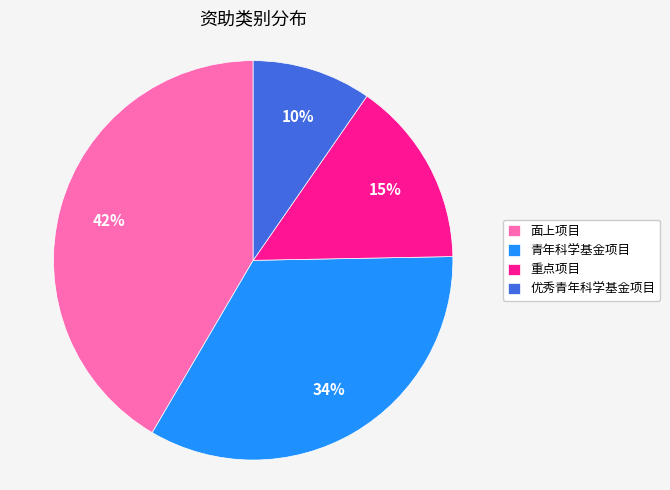

Combined, do 重点项目 and 优秀青年科学基金项目 account for over 50%?

No